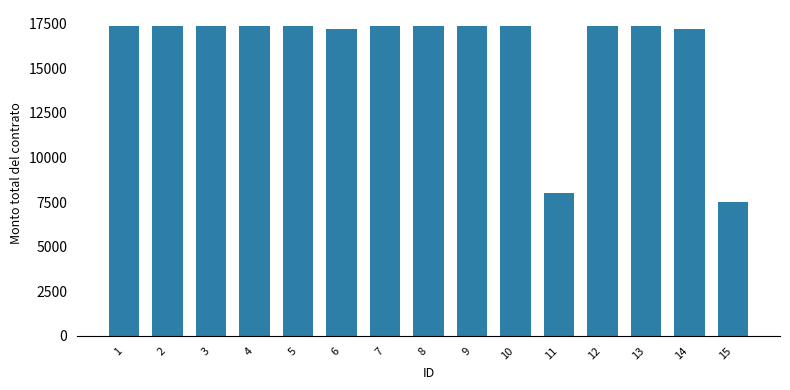

How many series are shown in this chart?

1